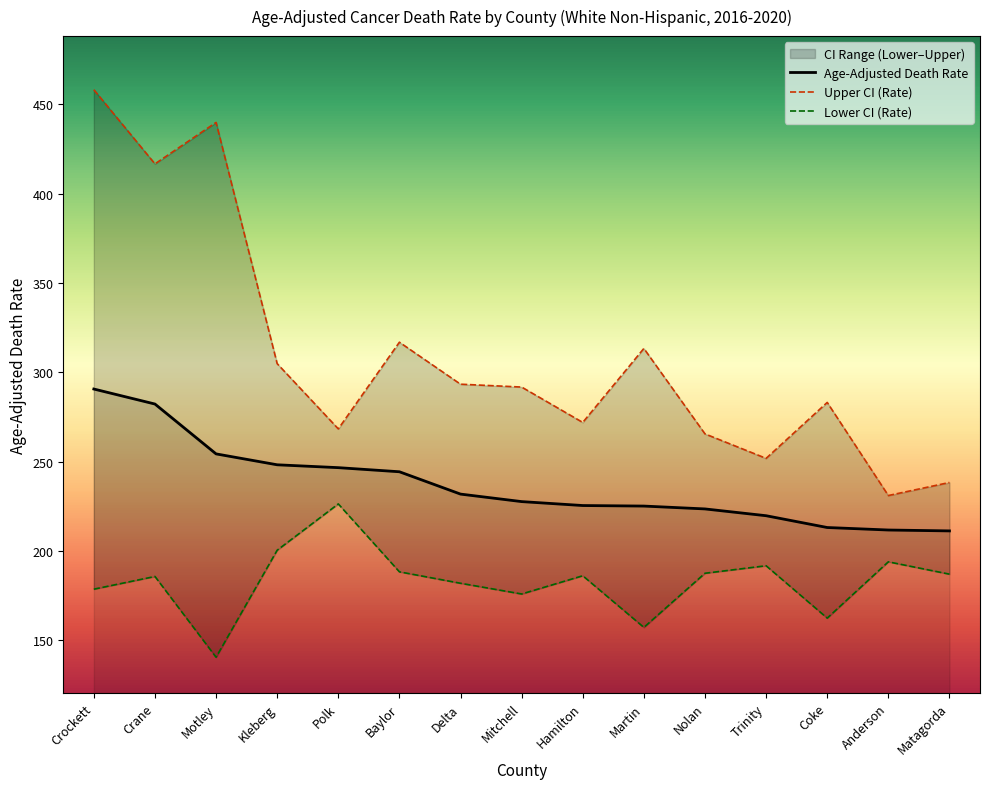

Where is the first local minimum for Upper CI (Rate)?

Crane